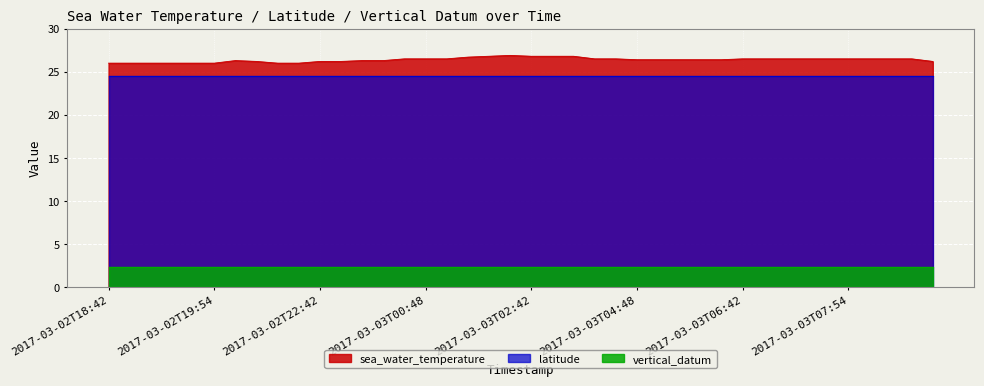

Between 2017-03-02T18:54 and 2017-03-03T08:54, which series saw the biggest shift?

sea_water_temperature